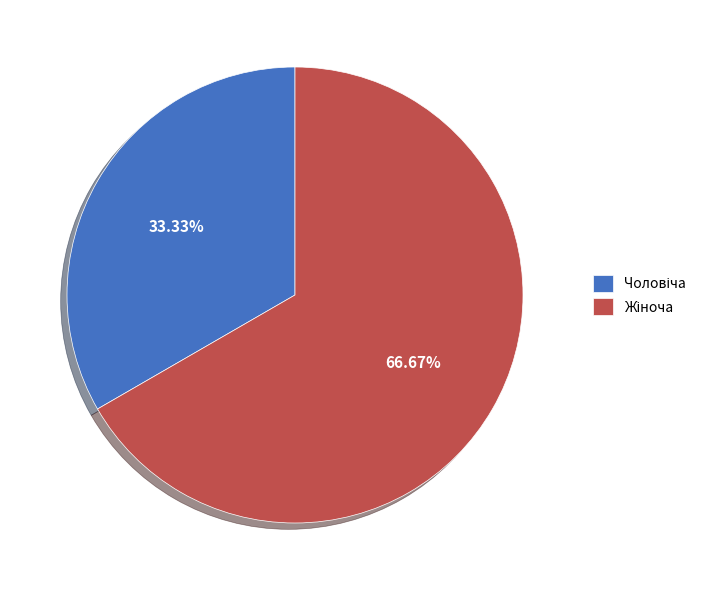

Does any single category account for the majority?

Yes